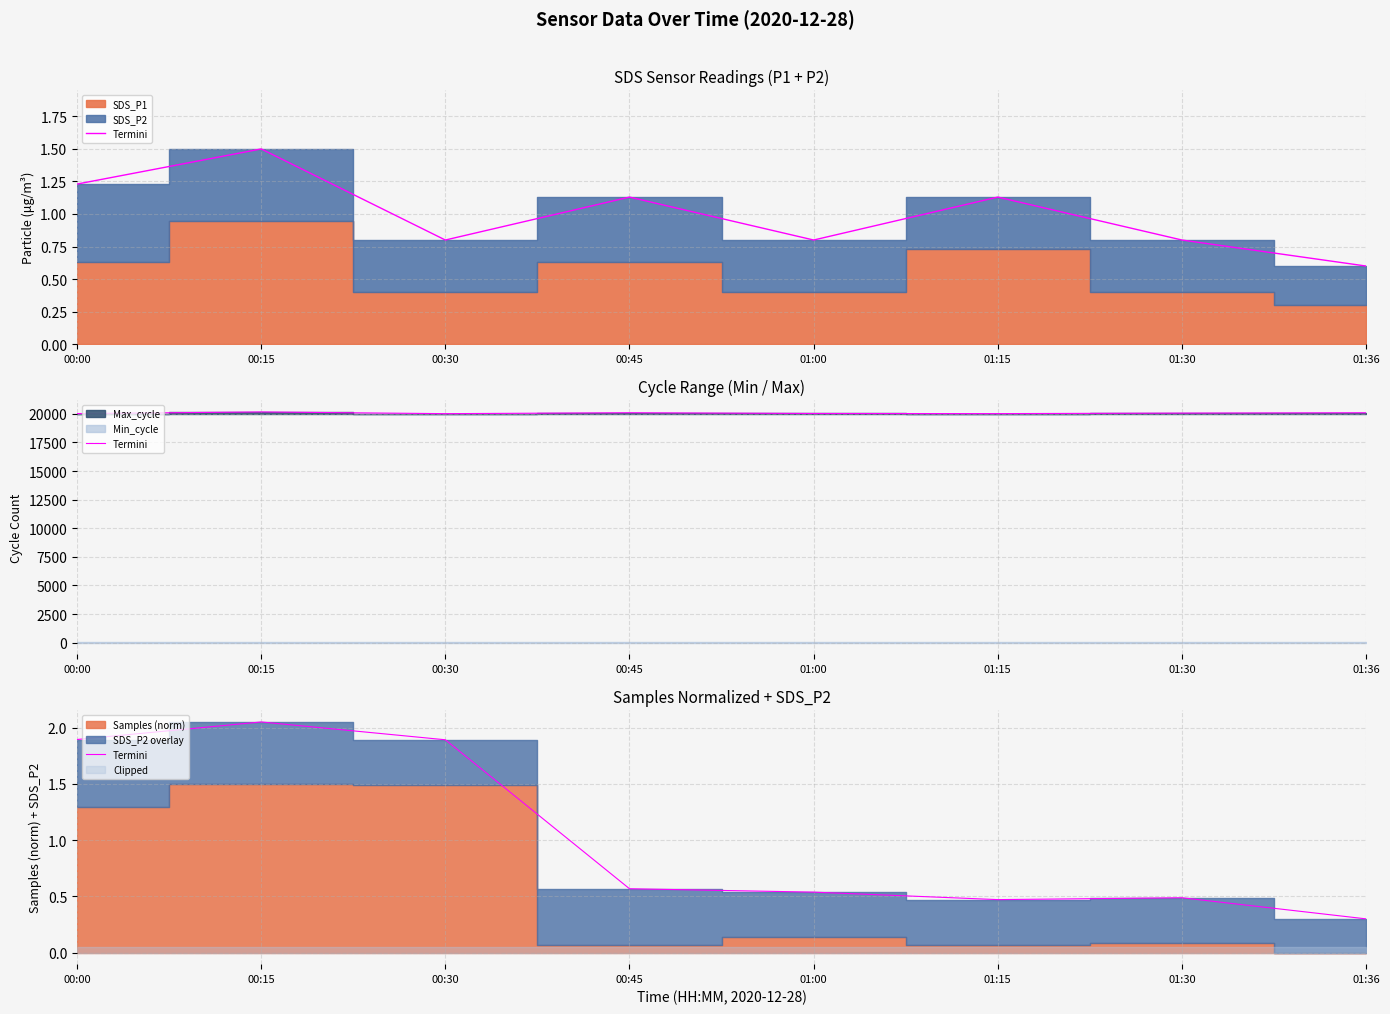

The value at 00:15 is 2.0. True or false?

True